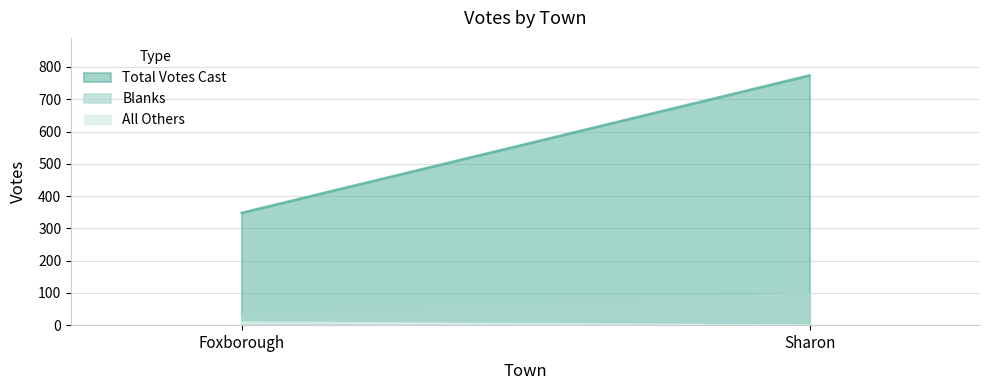

How many lines are shown in the chart?

3